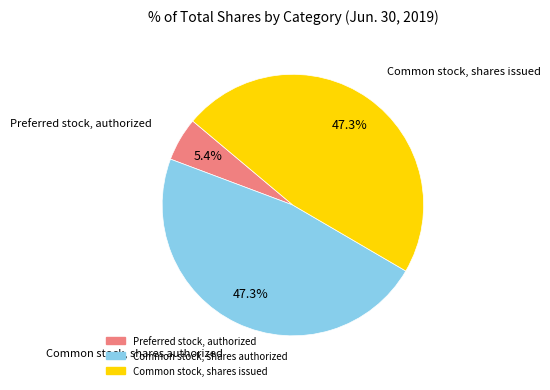

True or false: Common stock, shares authorized accounts for 39% of the total.

False